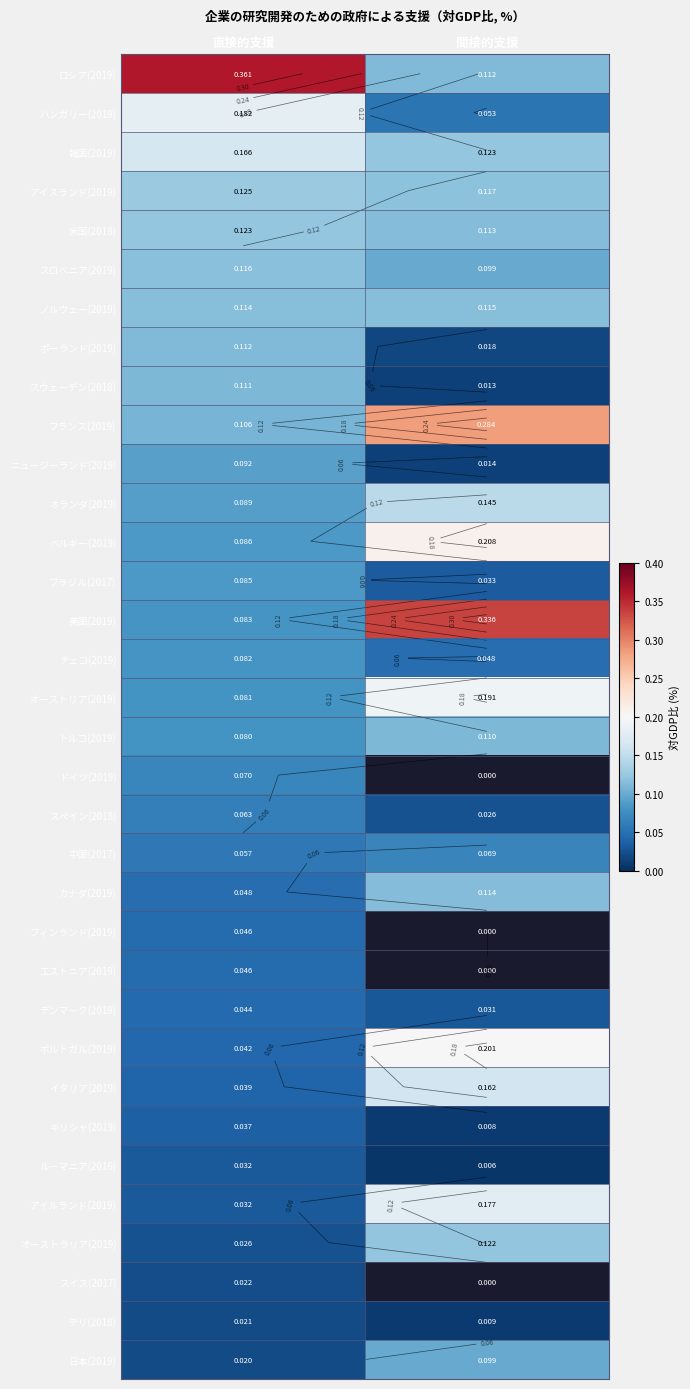

At which category does the chart reach its peak across all series?

直接的支援